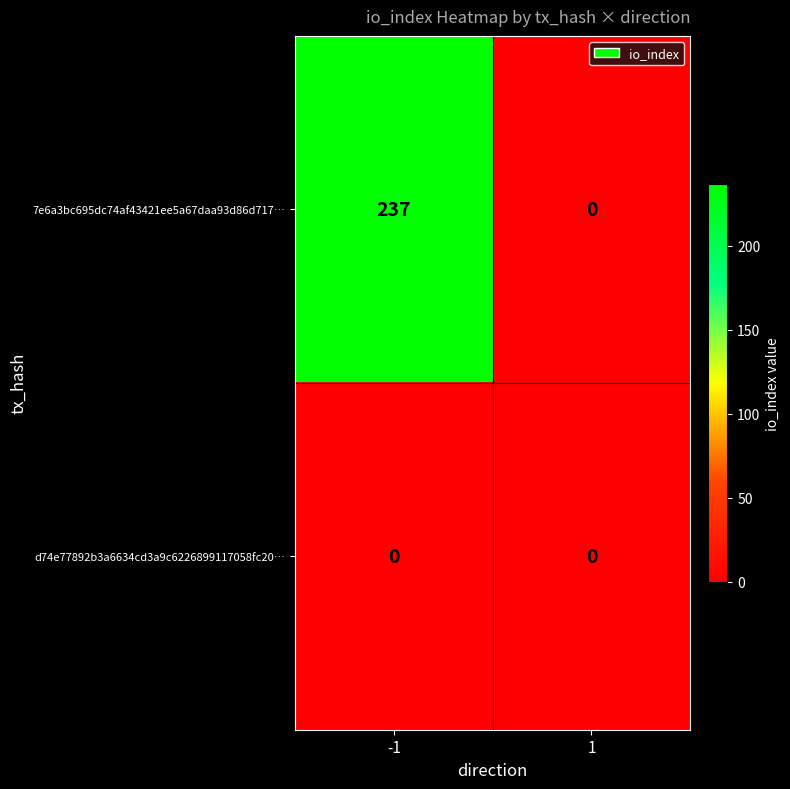

The value of 7e6a3bc695dc74af43421ee5a67daa93d86d717… at -1 is 237. True or false?

True